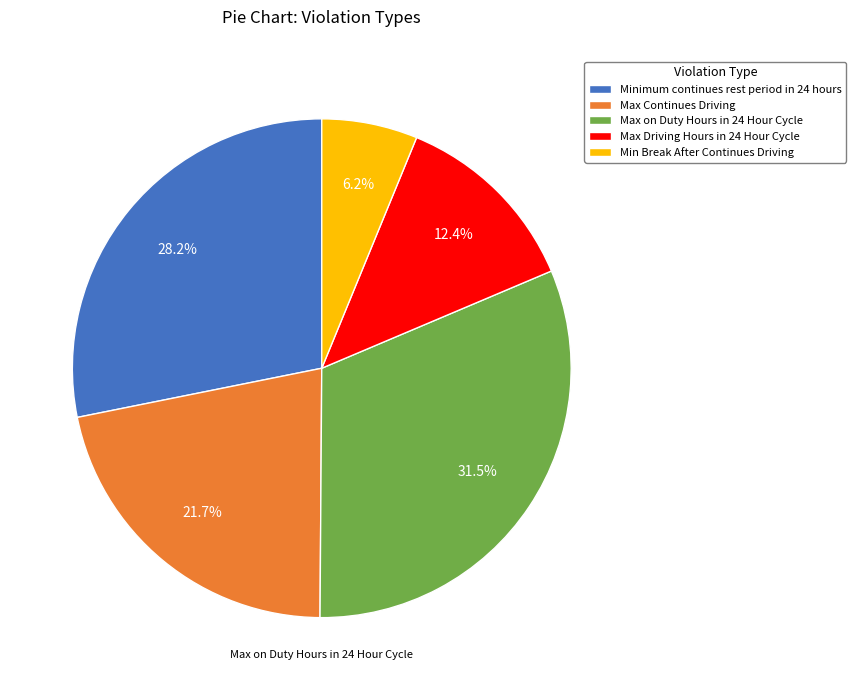

Is there any slice that represents more than half of the pie?

No